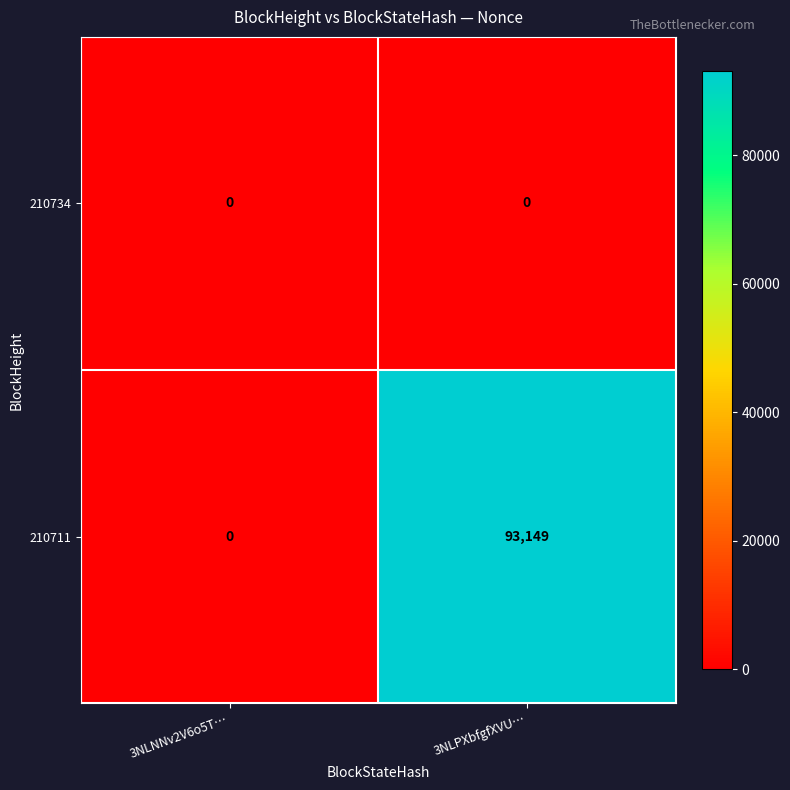

Reading right to left, transcribe all the data shown in this chart.

210734: 3NLPXbfgfXVU…=0	3NLNNv2V6o5T…=0
210711: 3NLPXbfgfXVU…=93149	3NLNNv2V6o5T…=0